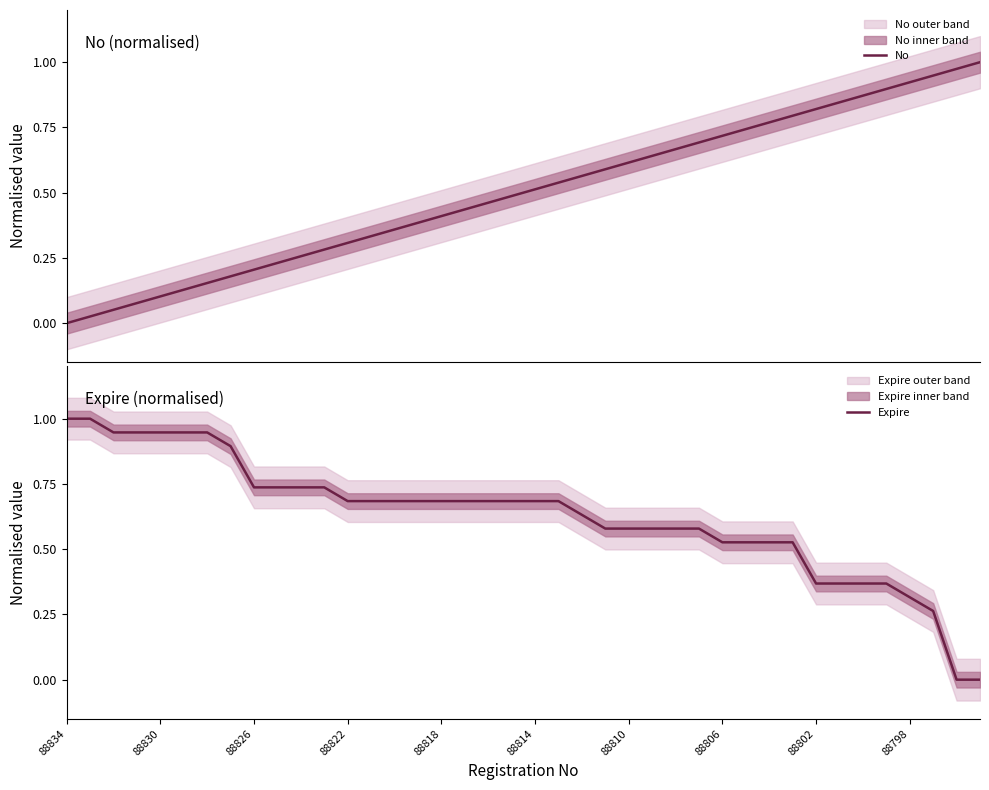

What is the maximum value for Expire?

1.0